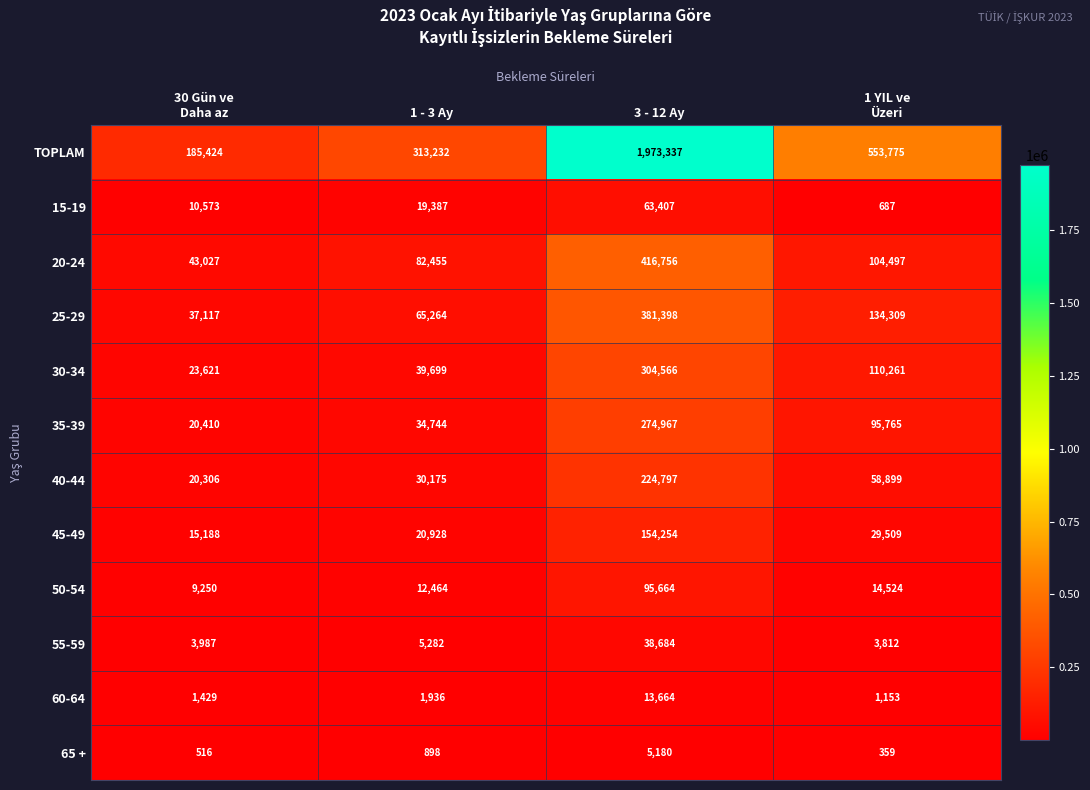

At which category is the sum across all series the highest?

3 - 12 Ay